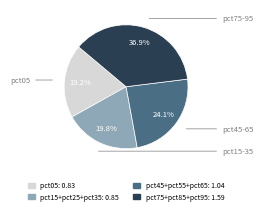

Does any single category account for the majority?

No